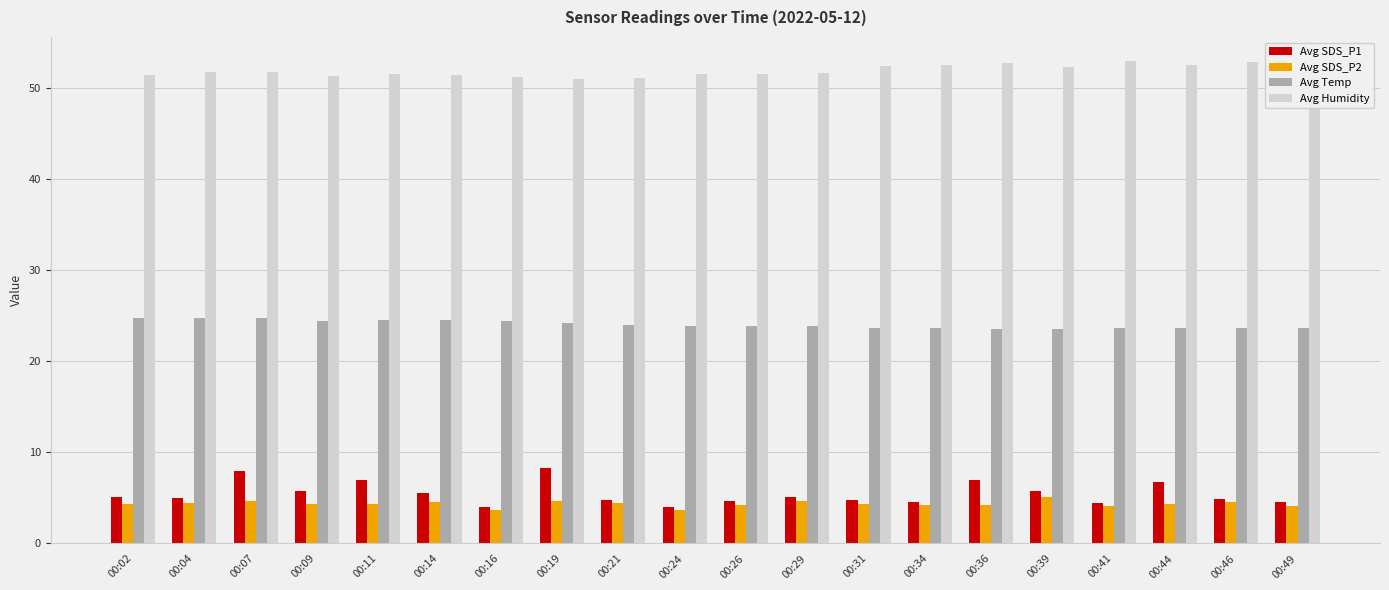

The value of Avg Temp at 00:21 is 16.4. True or false?

False